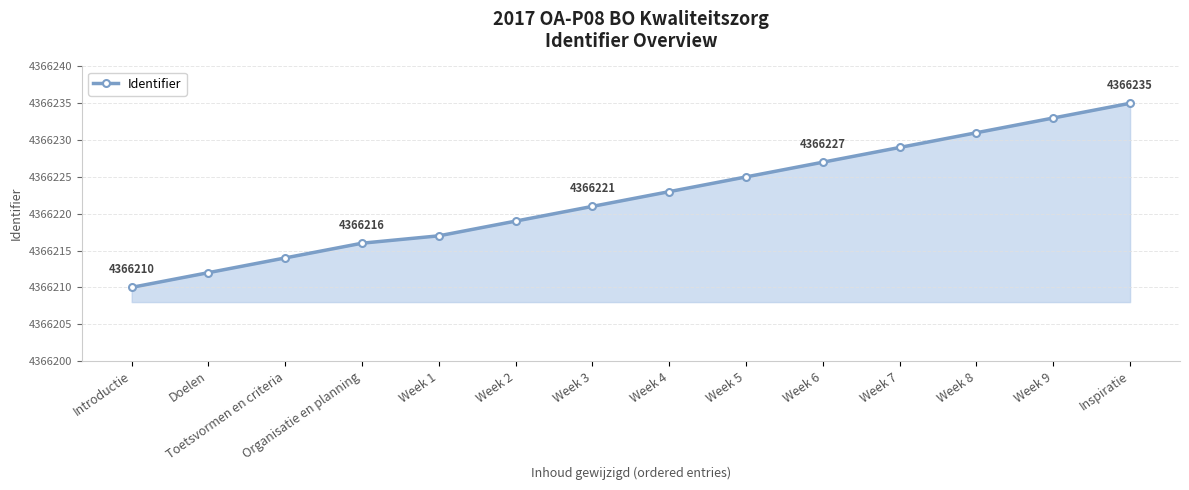

What is the difference between the values at Week 5 and Week 8?

6